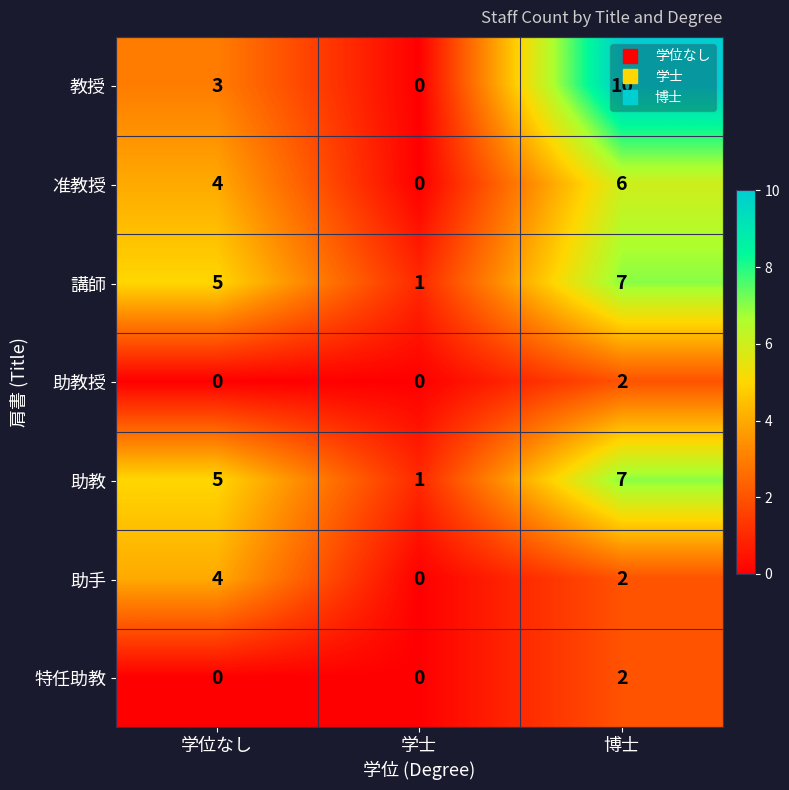

At which category is the sum across all series the highest?

博士